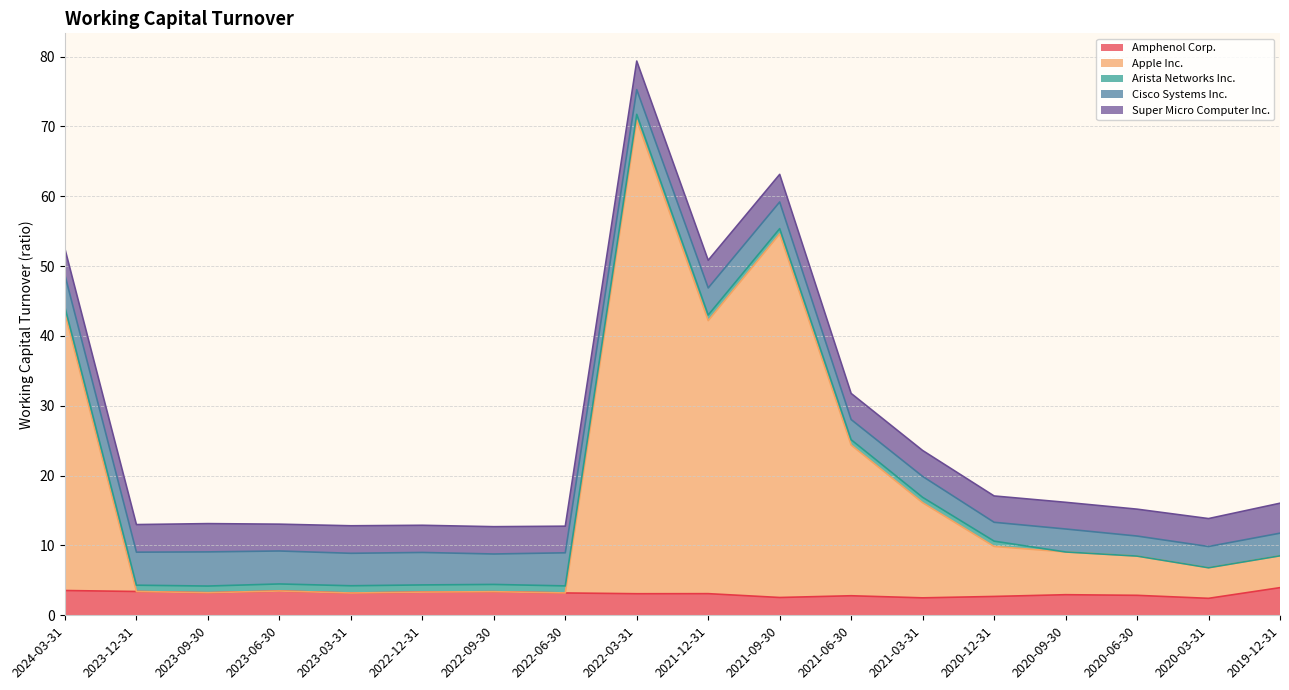

What is the average value of the Super Micro Computer Inc. series?

3.9